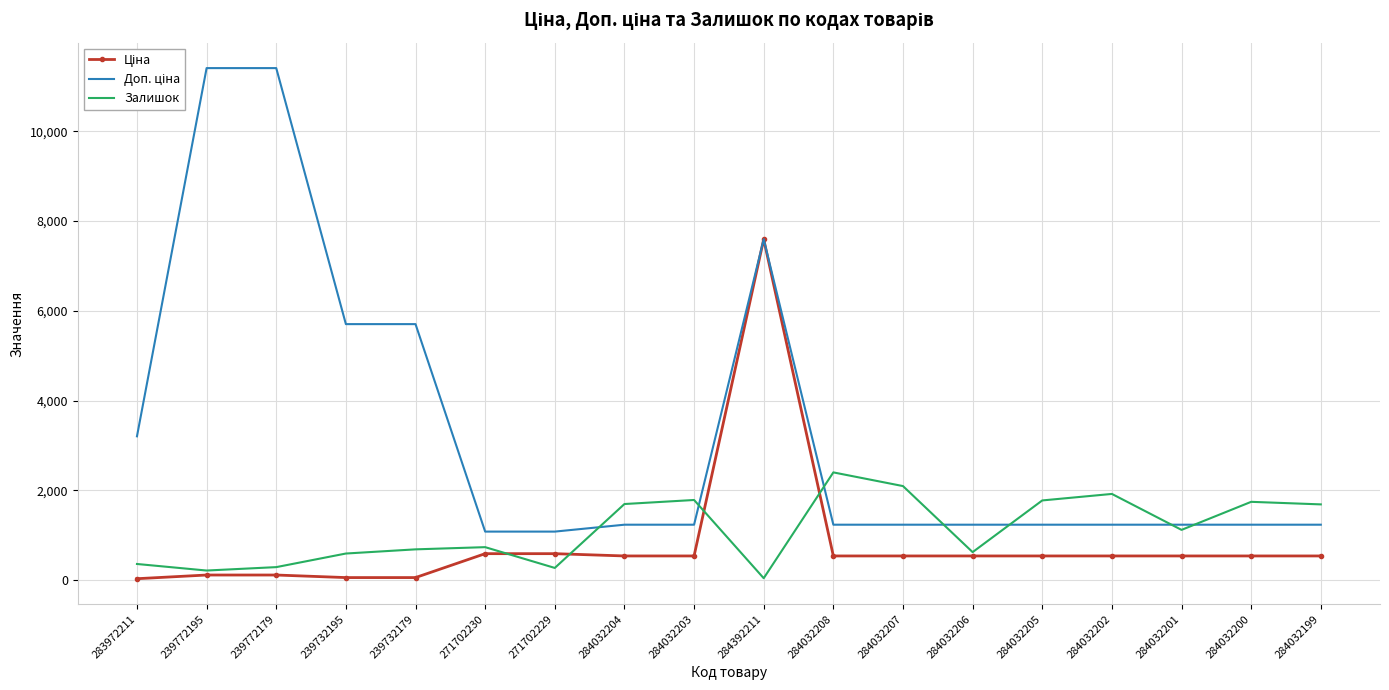

True or false: Залишок has a value of 360.0 at 283972211.

True